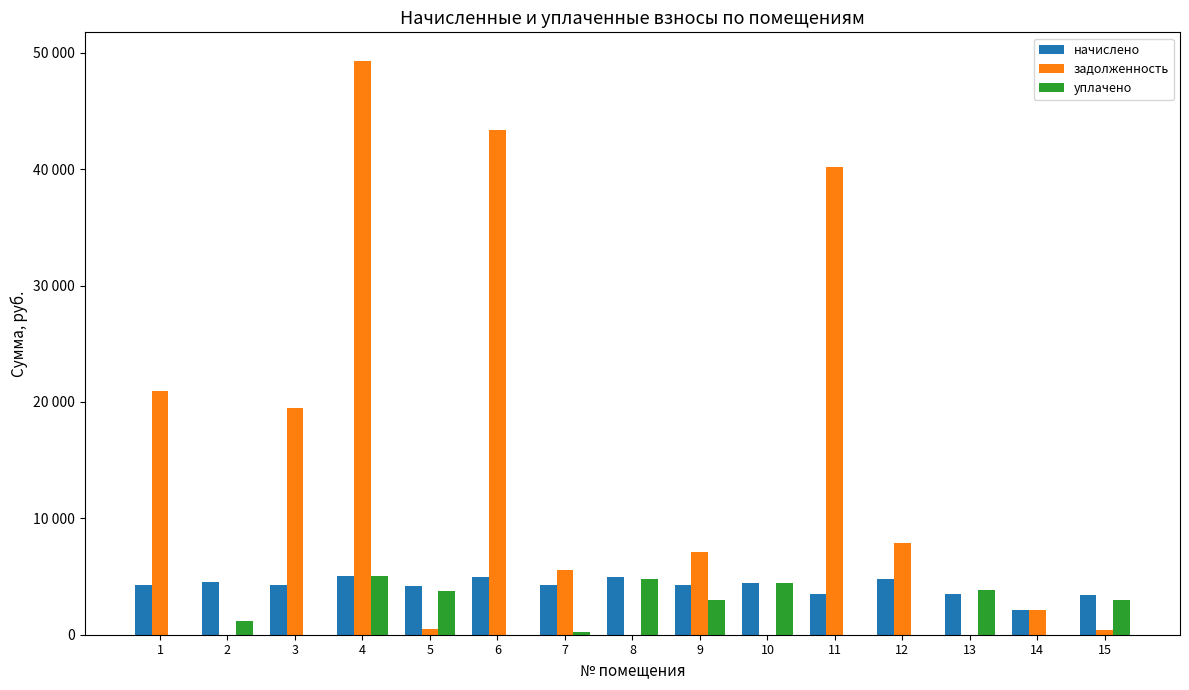

What value does the начислено series have at 12?

4808.7